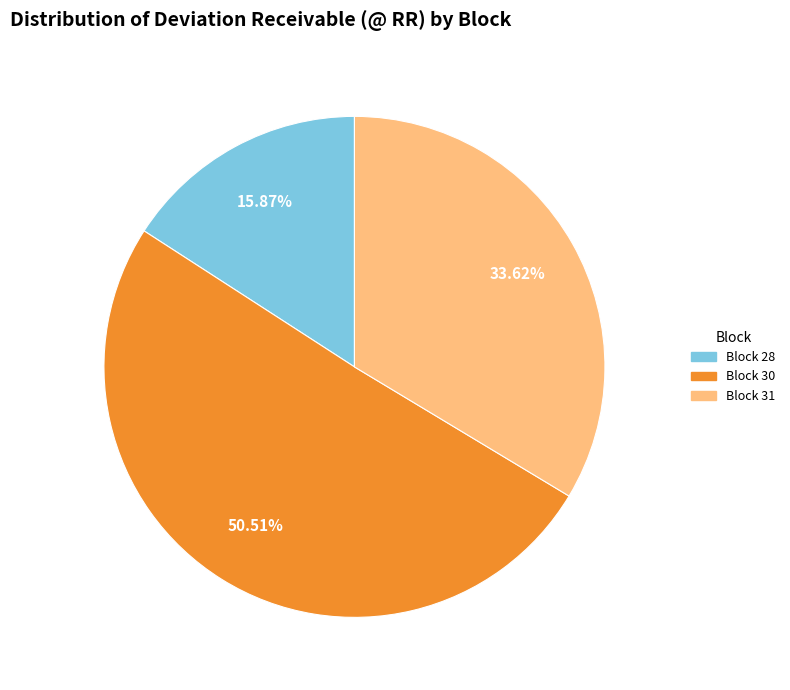

How many slices are in this pie chart?

3